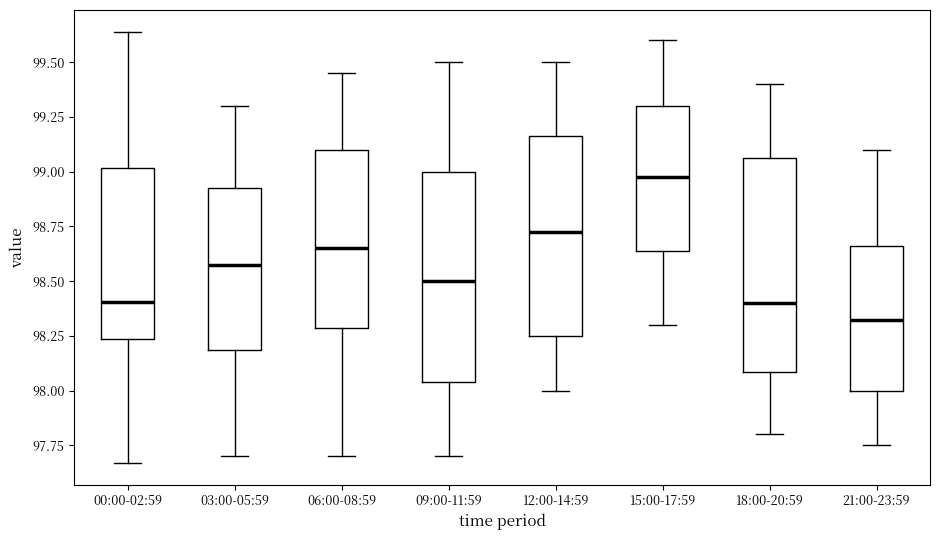

Where does the lower whisker of the box for 06:00-08:59 end on the y-axis? The values are not printed on the chart, so give them approximately, as read against the axis.

97.70